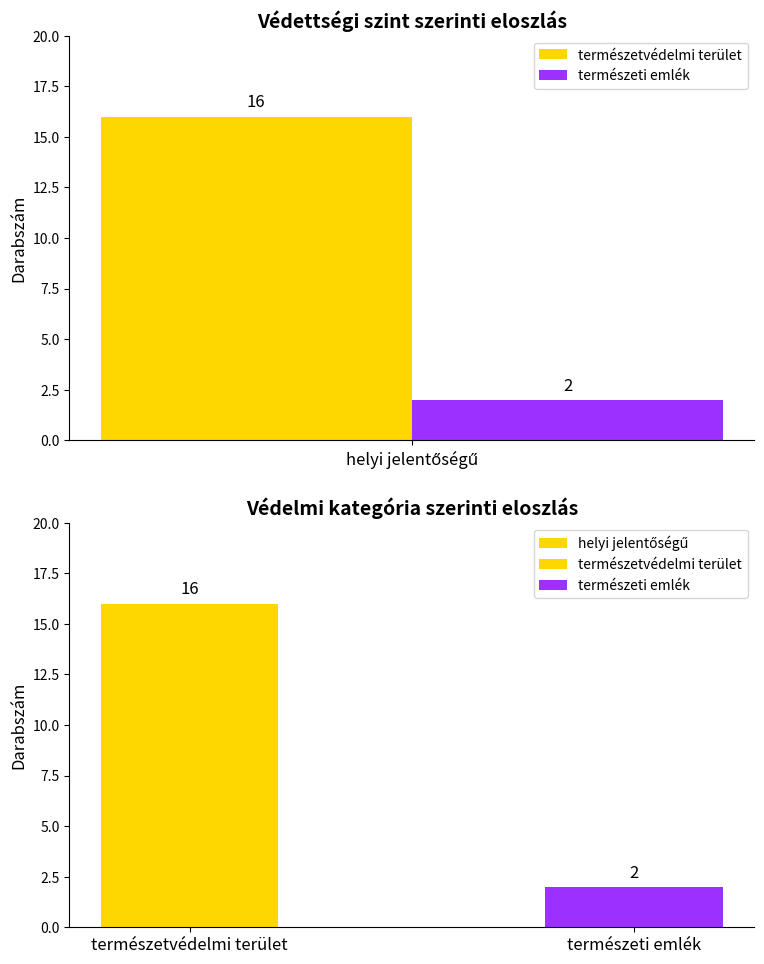

What is the average value?

9